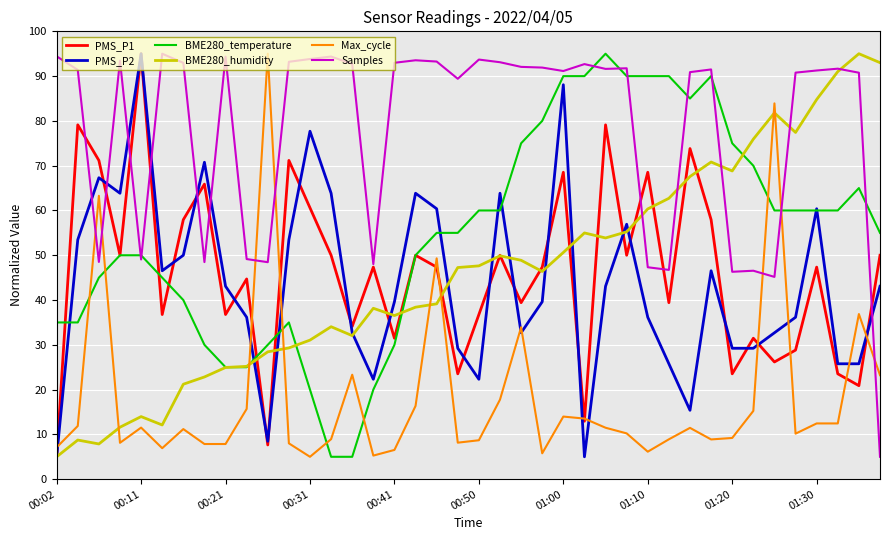

True or false: BME280_humidity and Max_cycle intersect in this chart.

True